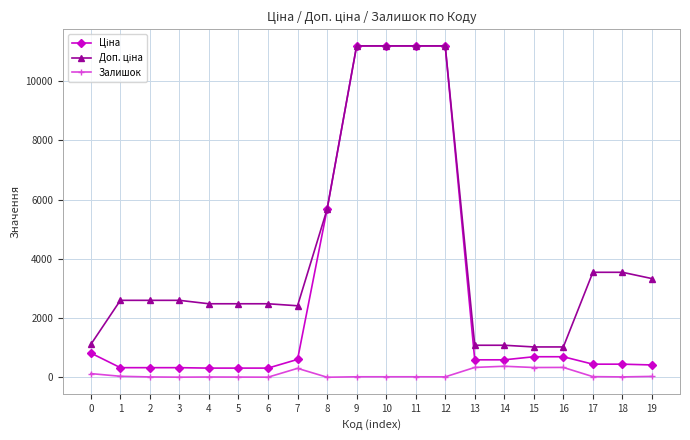

Does the chart have visible grid lines?

Yes